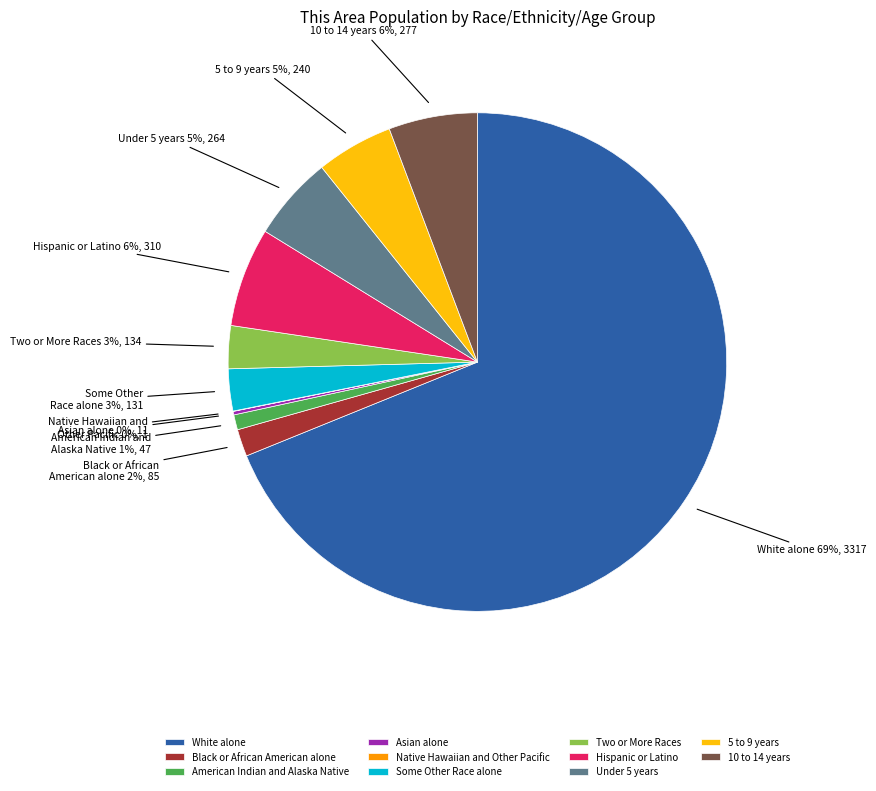

What percentage is the White alone slice, to the nearest percent?

69%